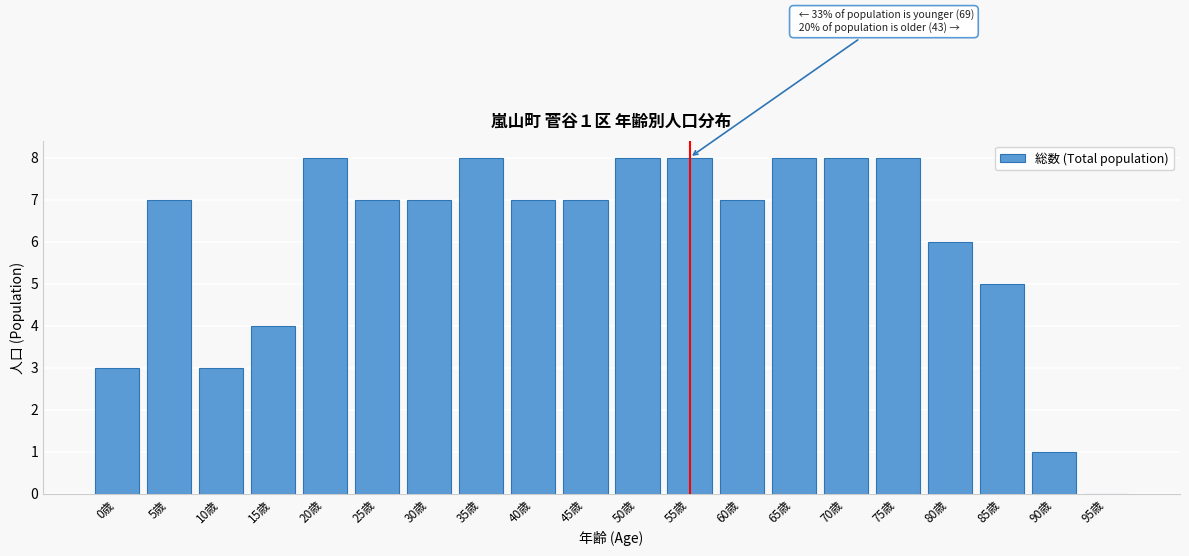

Reading right to left, extract all data points from this chart.

95歳=0	90歳=1	85歳=5	80歳=6	75歳=8	70歳=8	65歳=8	60歳=7	55歳=8	50歳=8	45歳=7	40歳=7	35歳=8	30歳=7	25歳=7	20歳=8	15歳=4	10歳=3	5歳=7	0歳=3